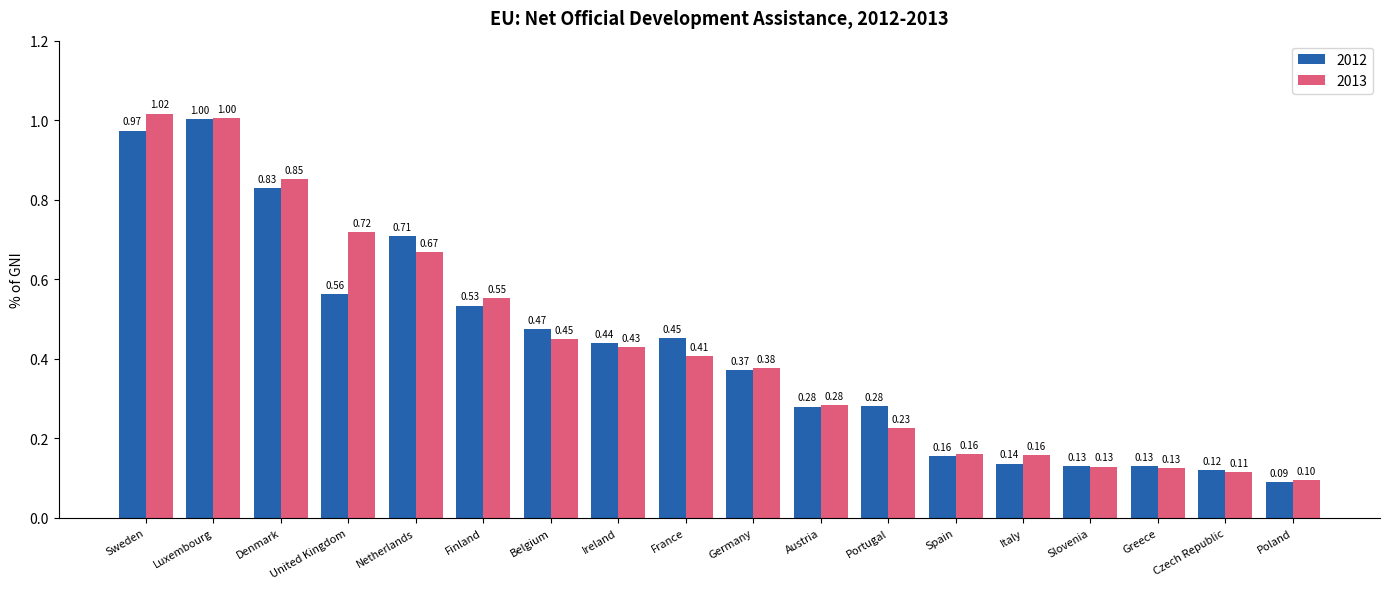

Does the chart contain any negative values?

No